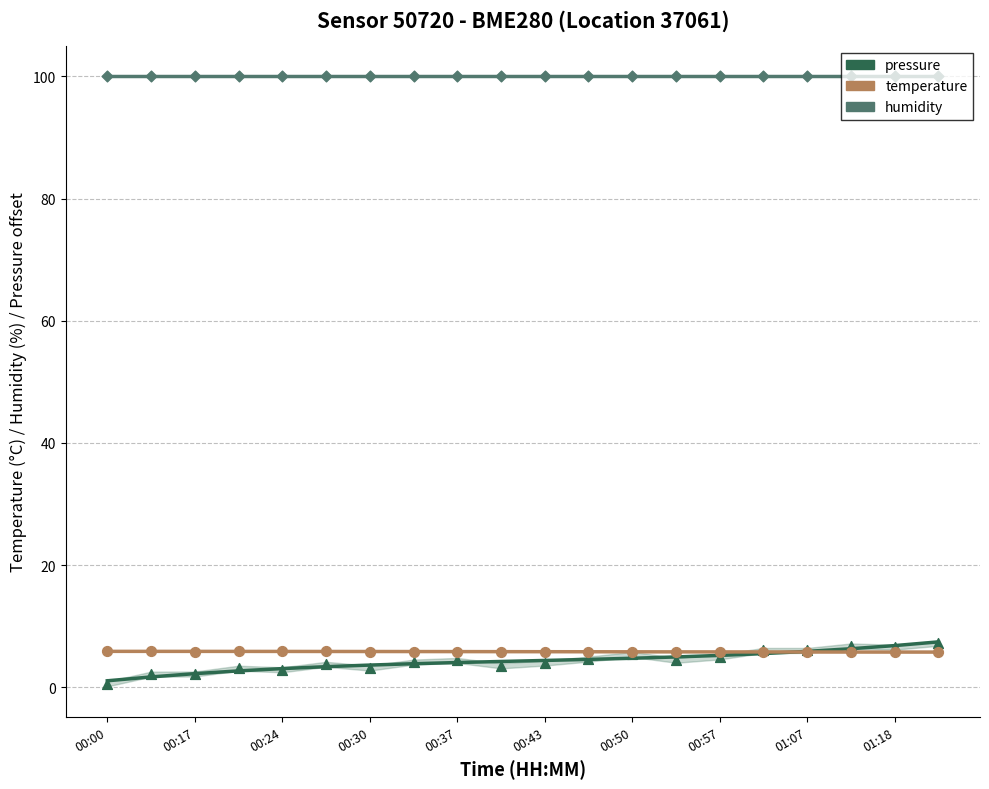

Which series reaches the maximum Y coordinate?

humidity